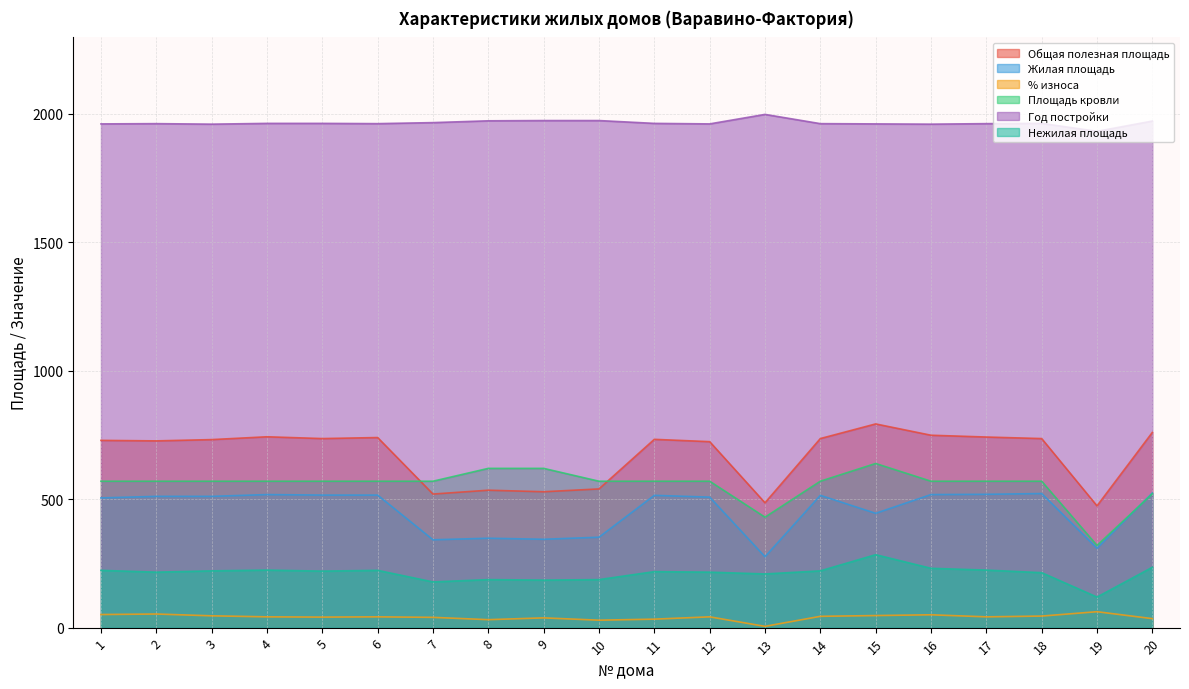

True or false: Нежилая площадь and Жилая площадь intersect in this chart.

False